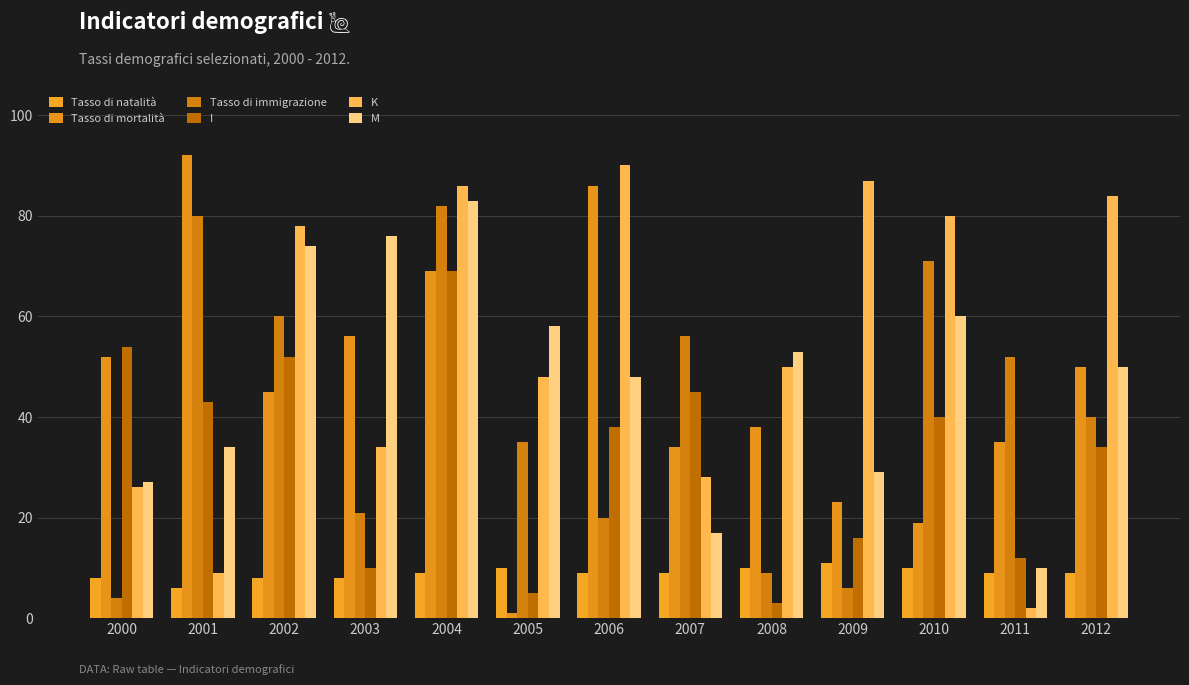

Which category has the highest value across all series?

2001